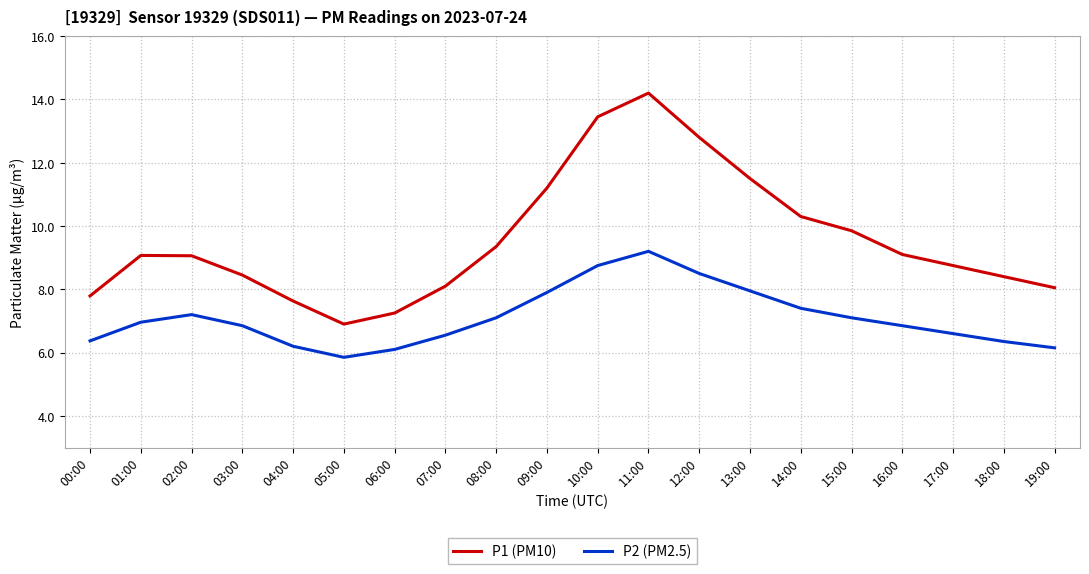

At which category is the sum across all series the highest?

11:00